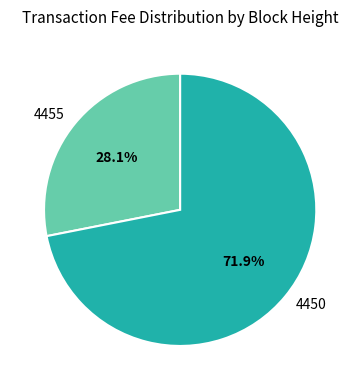

What is the smallest slice in the pie chart?

4455